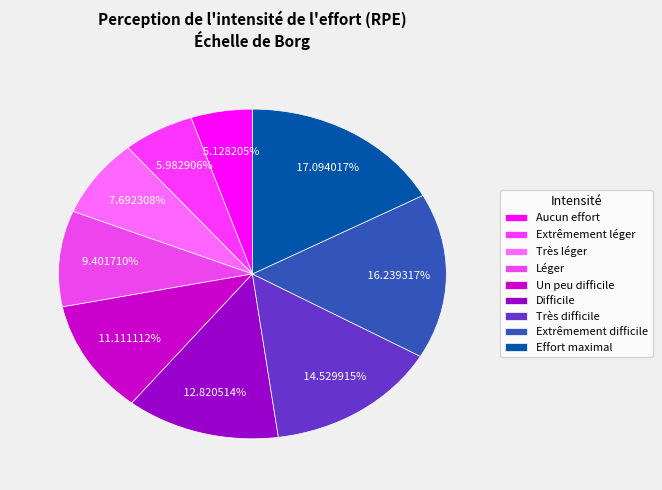

How many slices are in this pie chart?

9